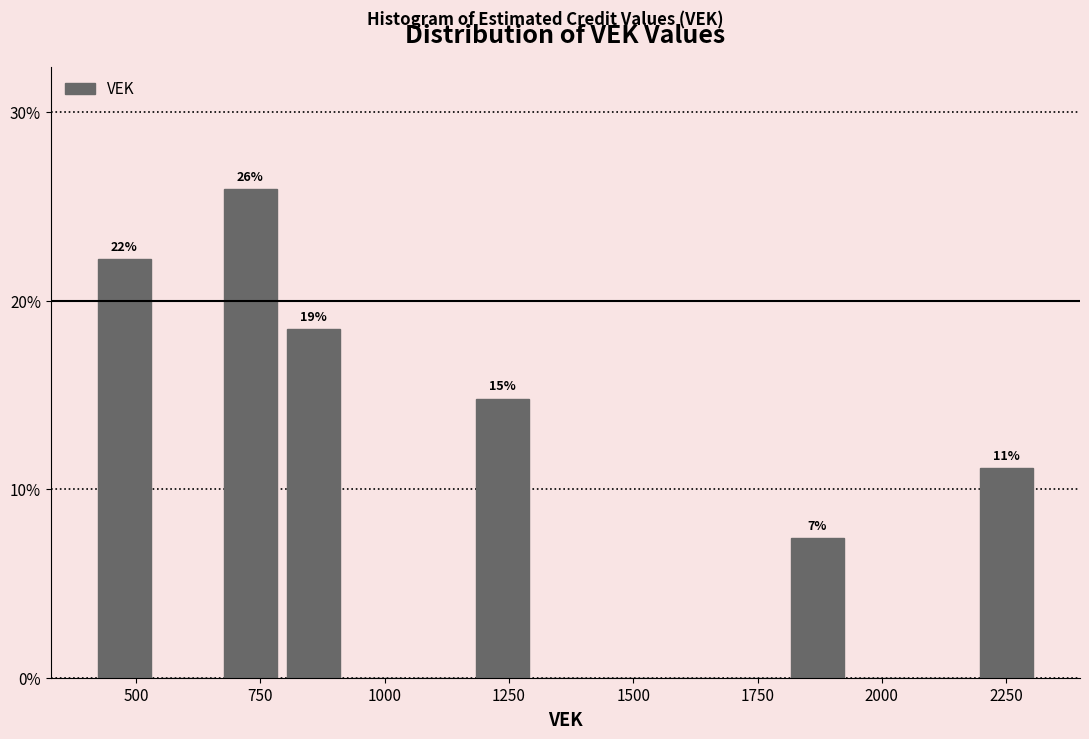

Read against the x-axis, roughly where is the centre of the tallest bar?

750